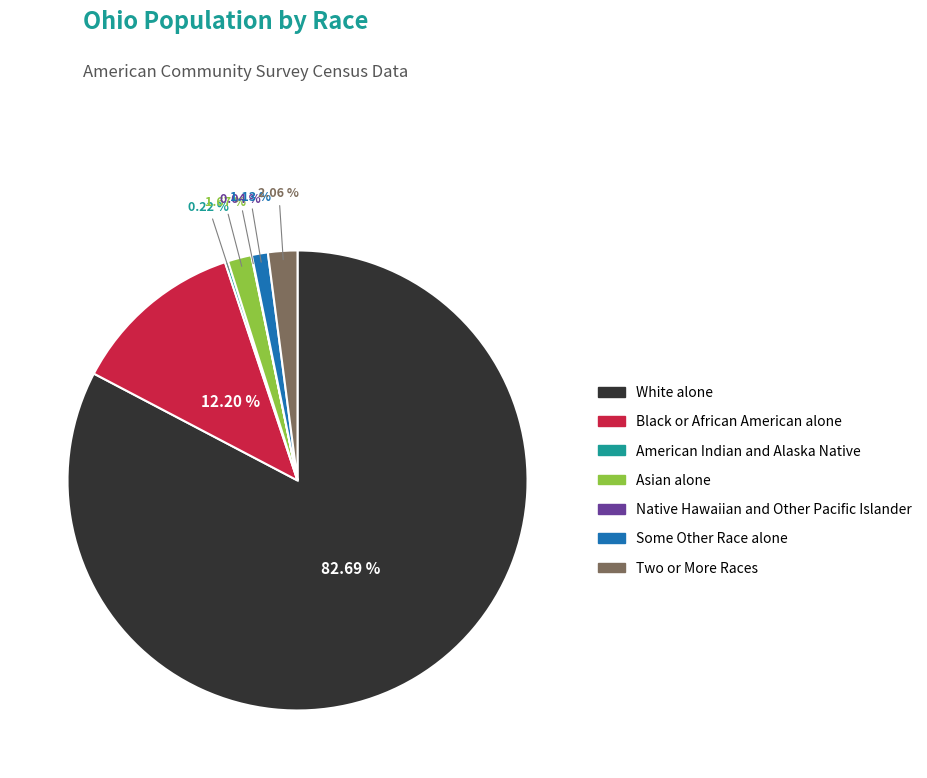

Which category has the biggest portion of the pie?

White alone